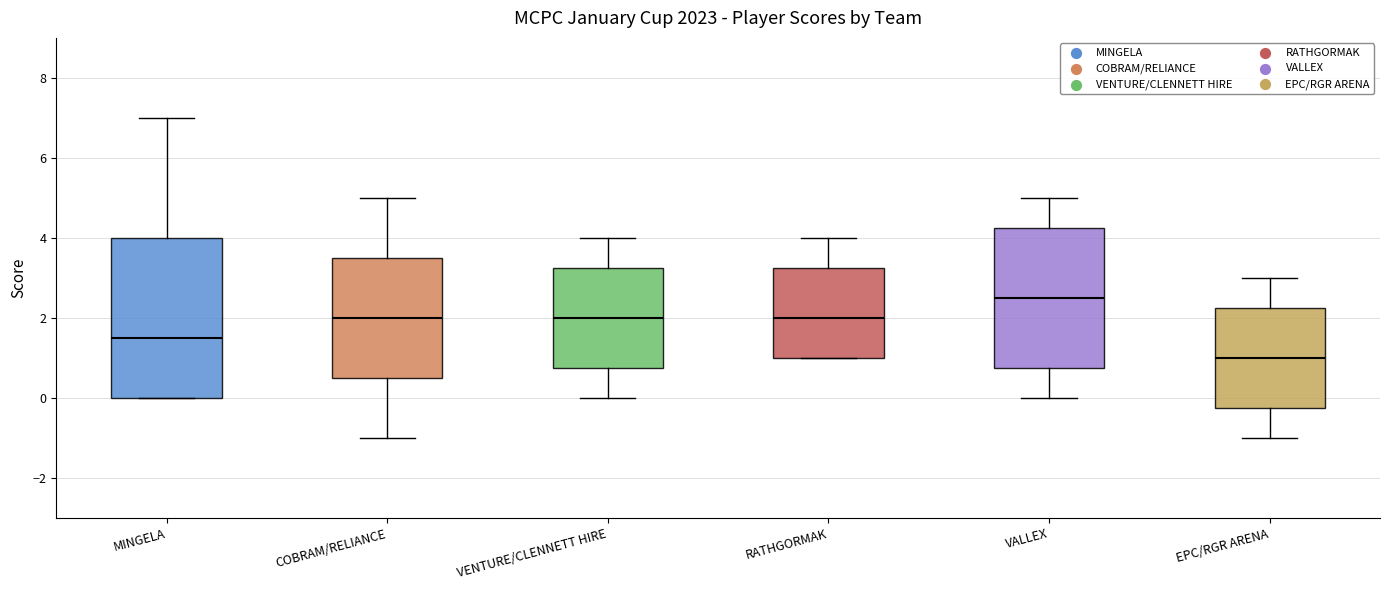

Which box's median line is the highest?

VALLEX